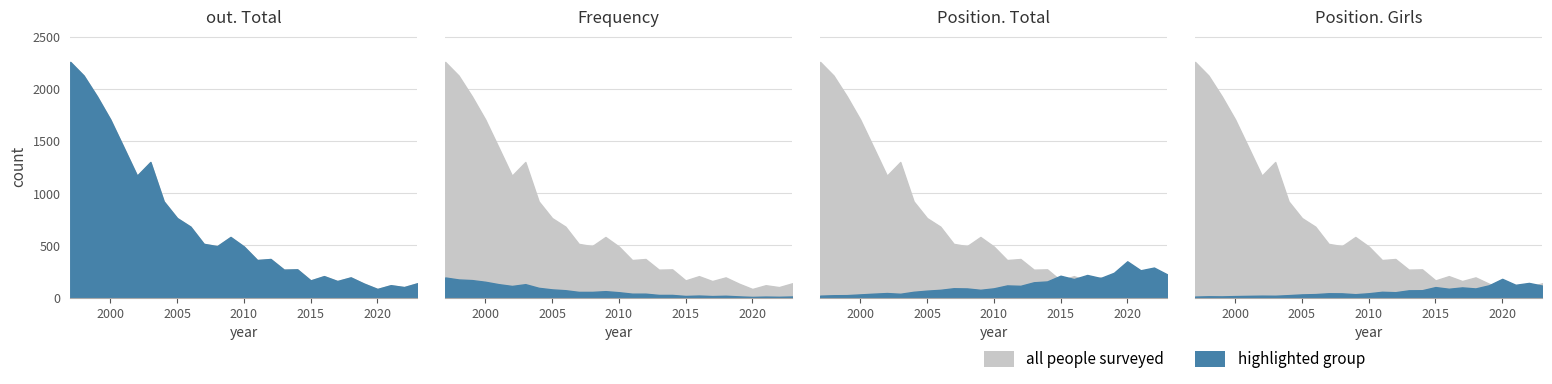

At how many categories does at least one series exceed 87?

27